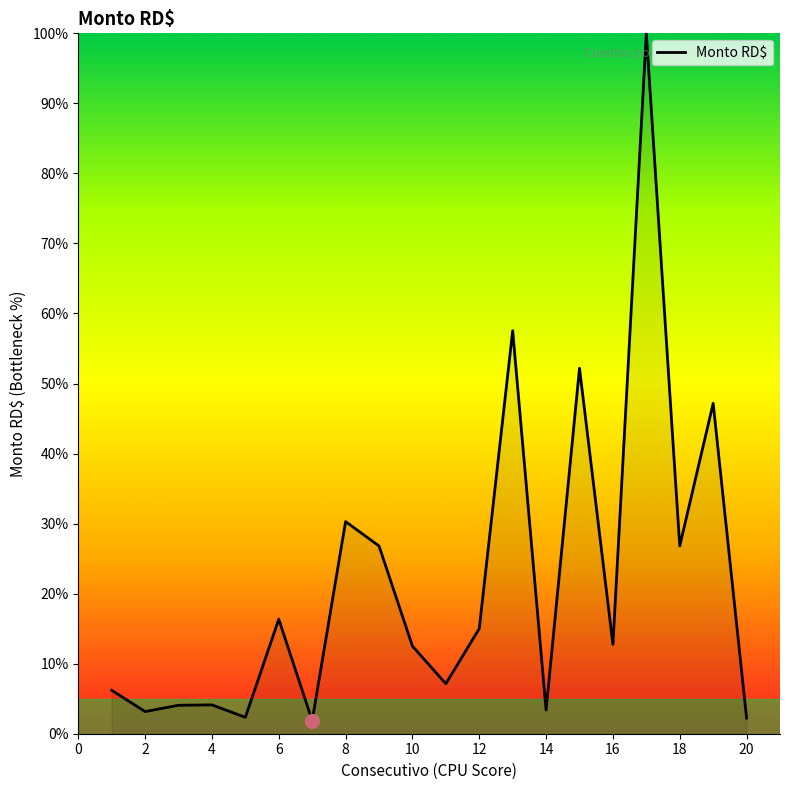

Does the chart have visible grid lines?

No